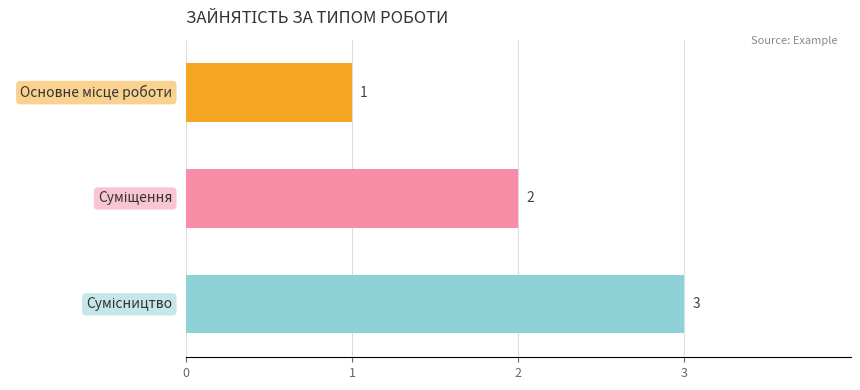

What is the greatest value displayed?

3